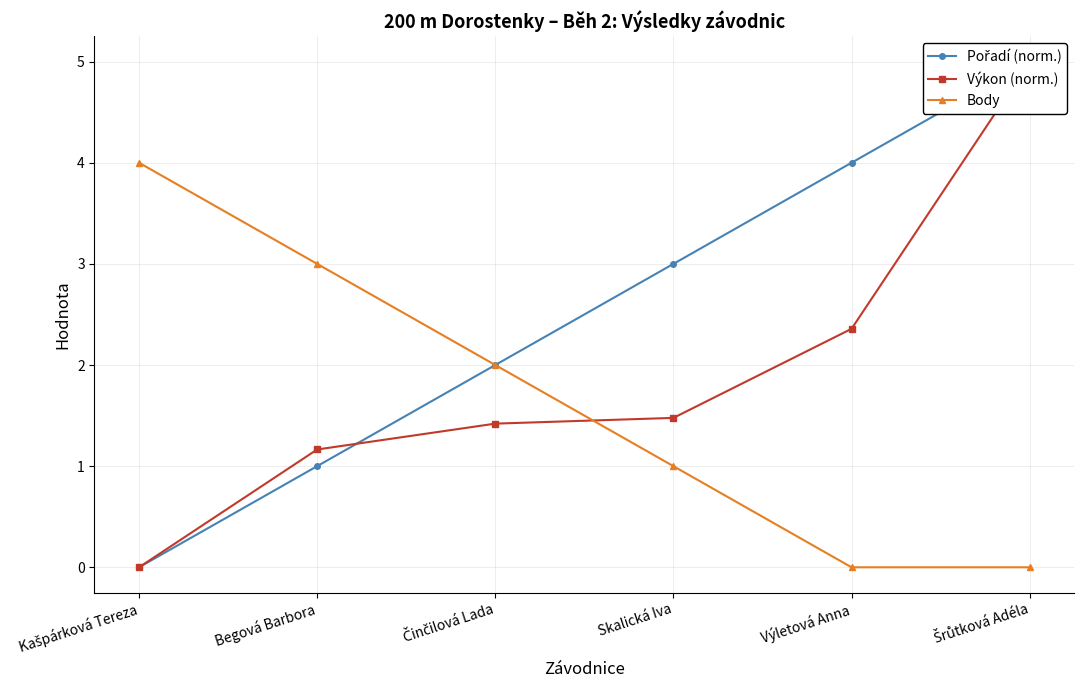

What is the average value of the Body series?

1.7